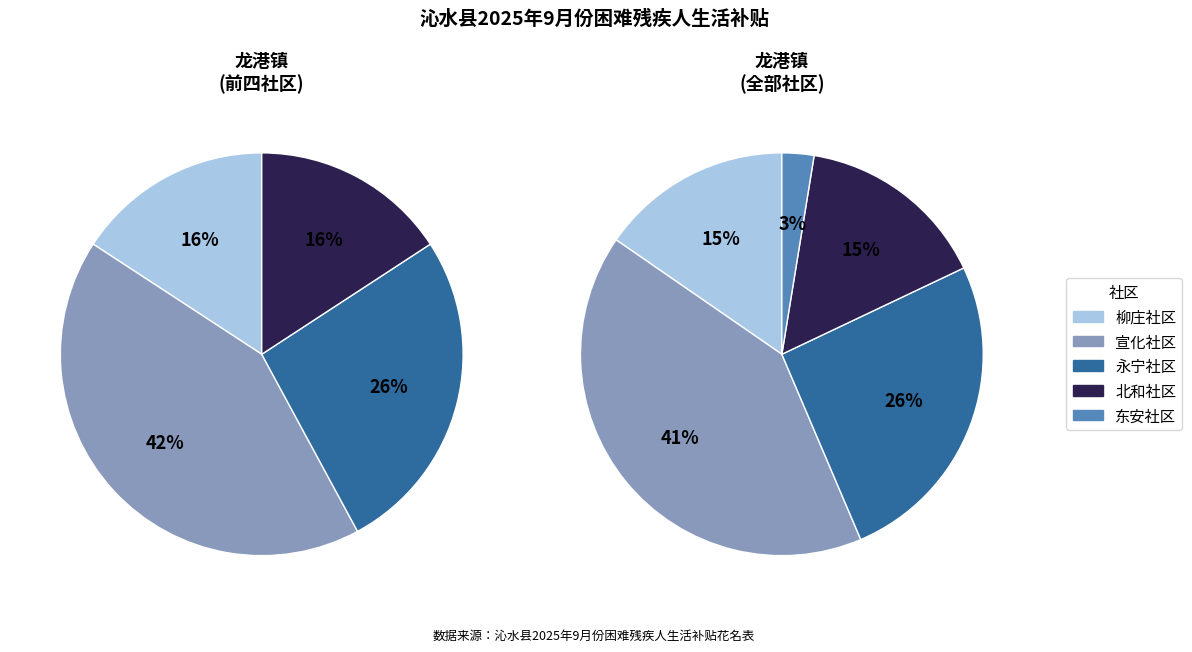

Does any single category account for the majority?

No